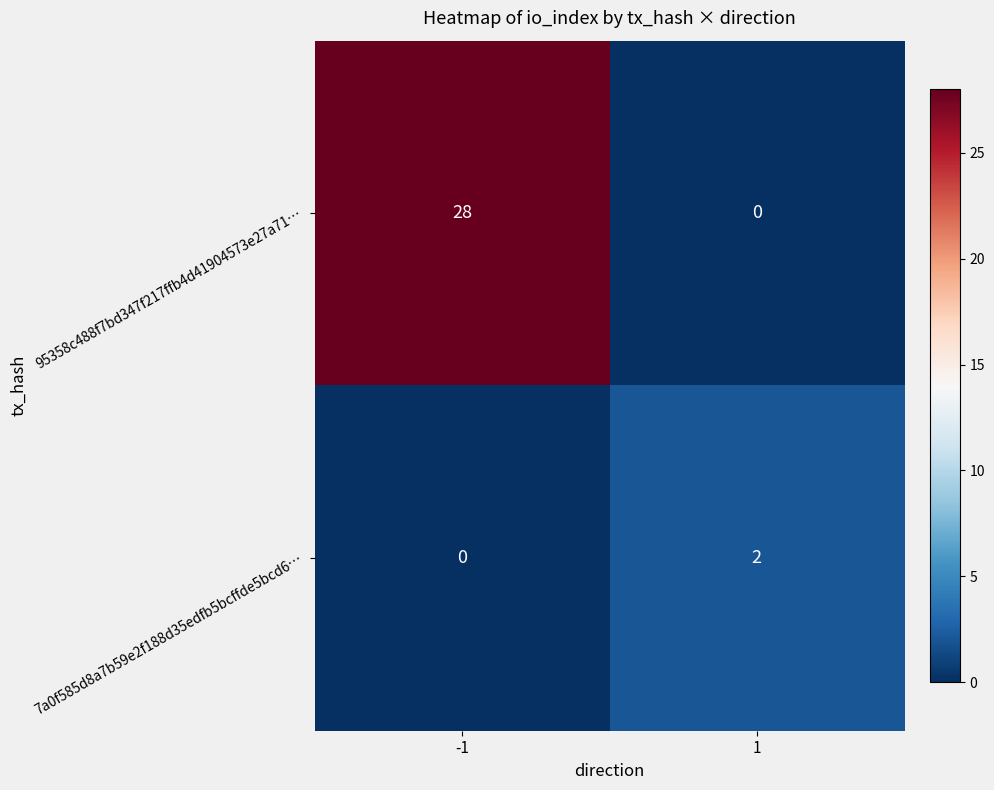

True or false: 95358c488f7bd347f217ffb4d41904573e27a71… has a value of 28 at -1.

True